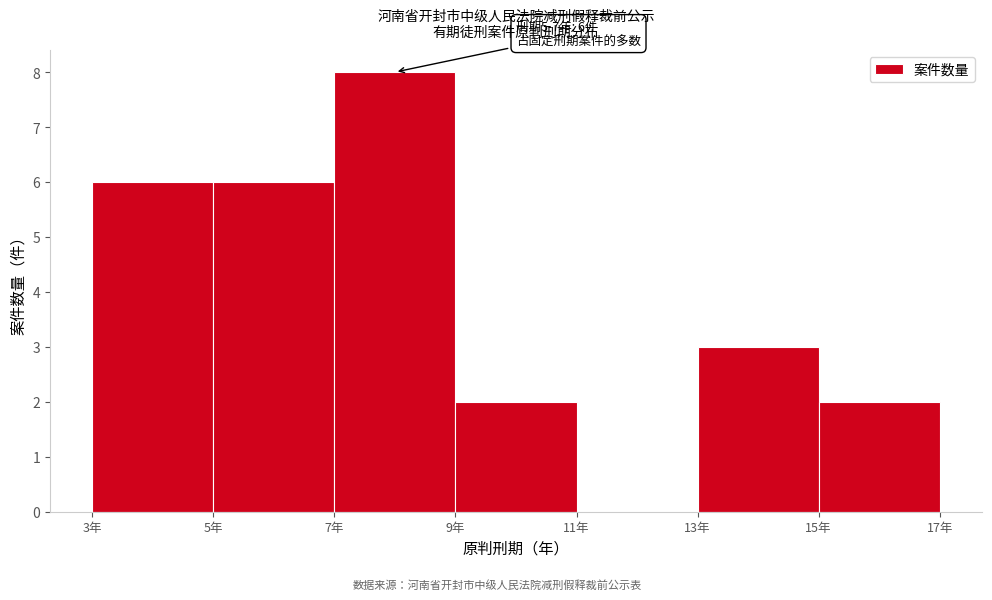

Over which range of the x-axis is the bar tallest?

7 to 9